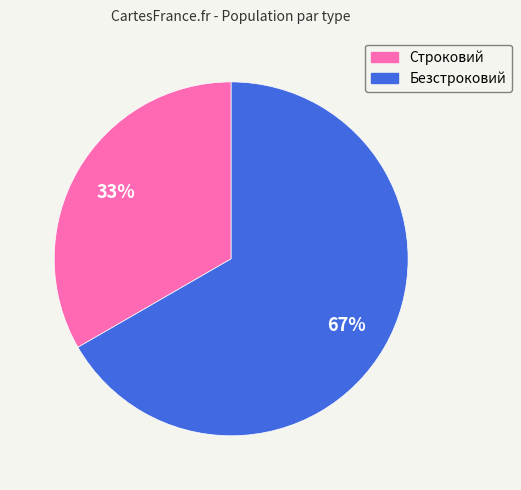

To the nearest percent, what percentage of the pie is Безстроковий?

67%